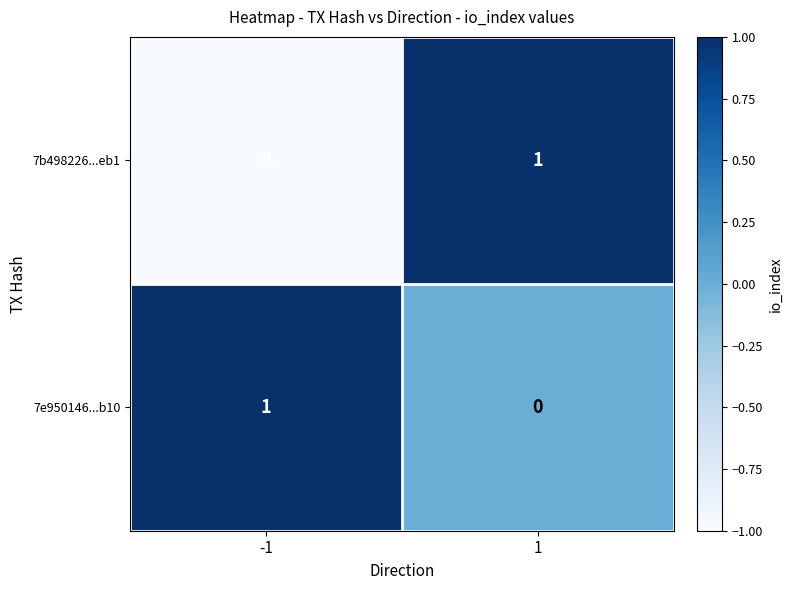

Between -1 and 1, which series saw the biggest shift?

7b498226...eb1